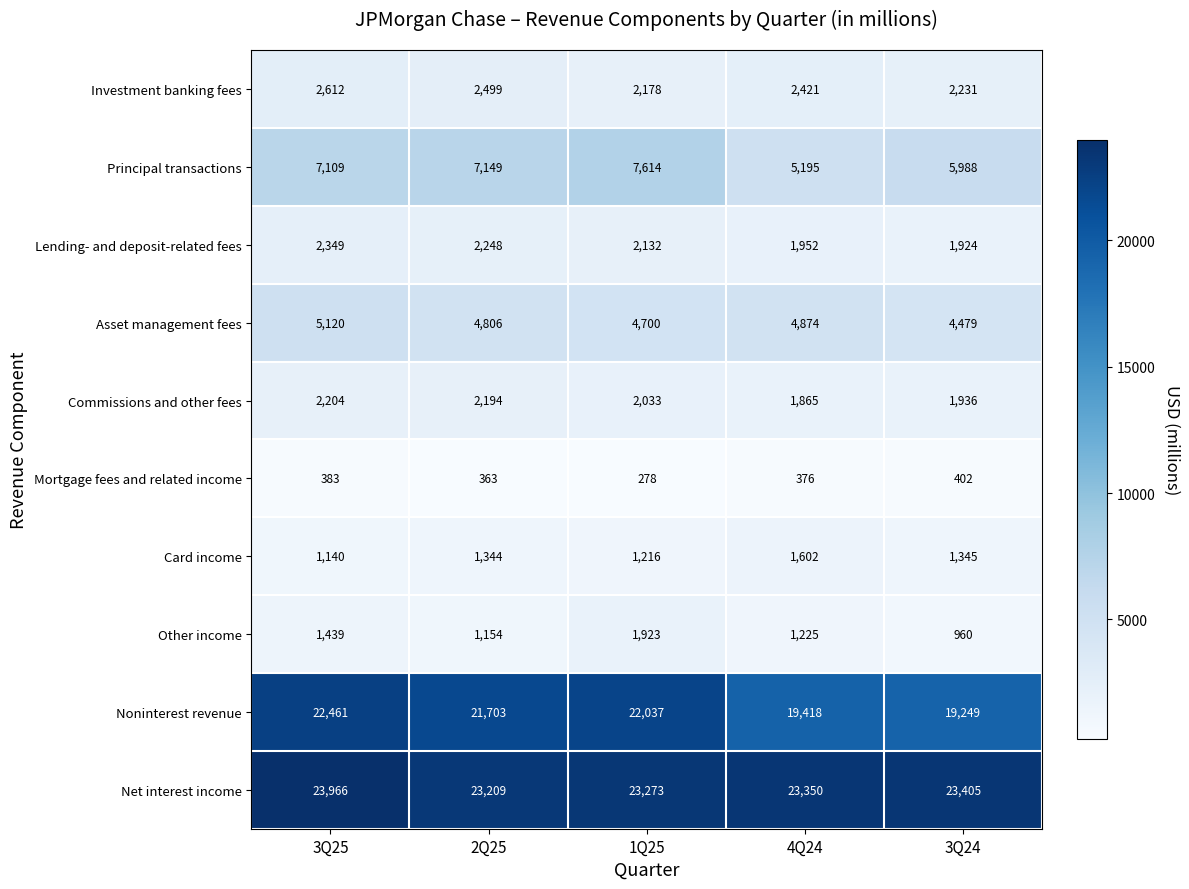

At which label is Noninterest revenue closest to 20855?

2Q25